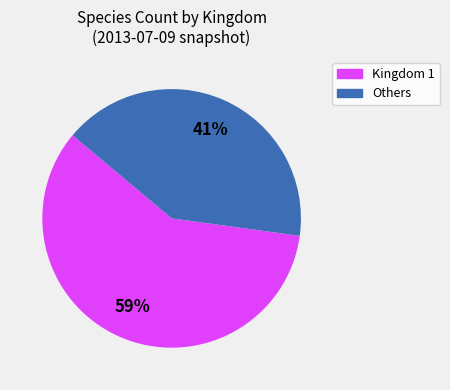

Which slice is the largest?

Kingdom 1